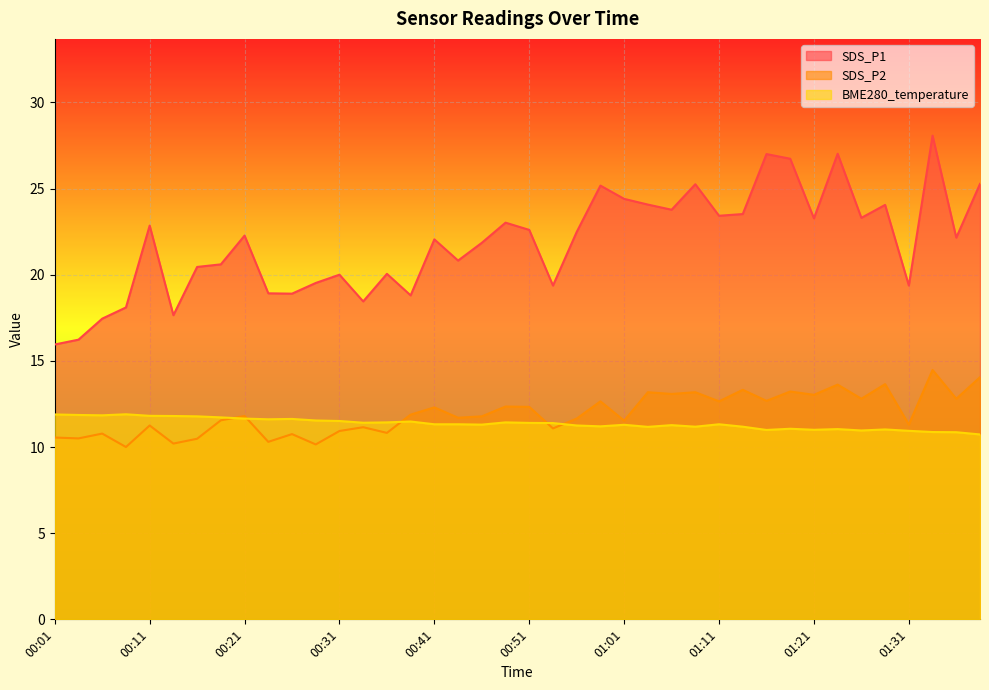

How many data points does each series have?

40